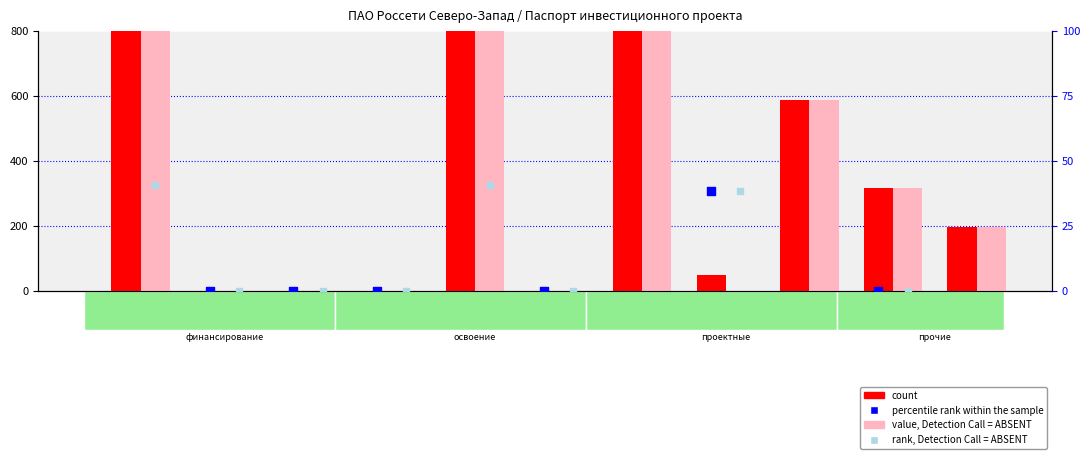

Which series has the widest spread of Y values?

count